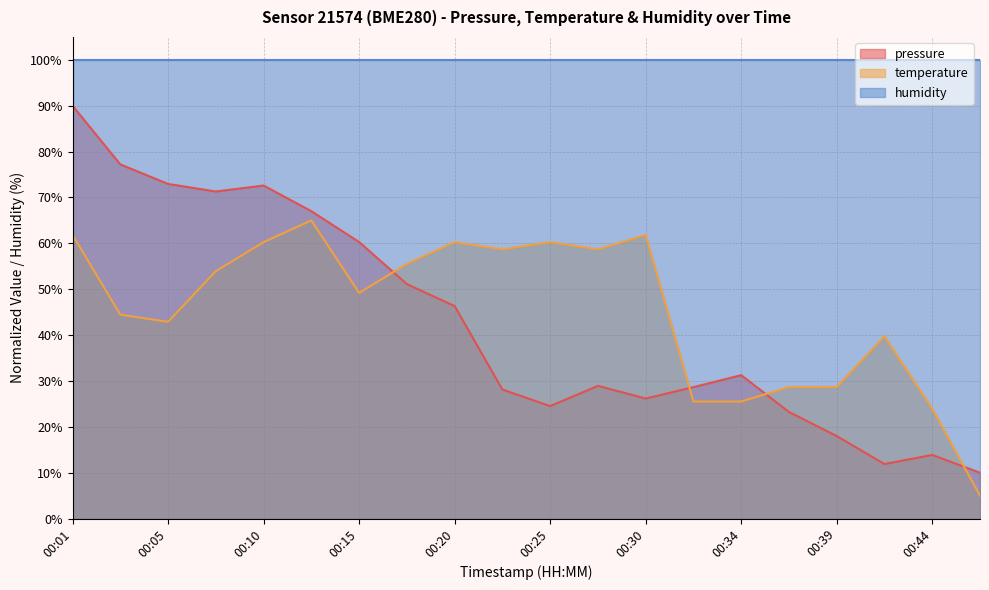

Which has a higher value, 00:34 or 00:44?

00:34